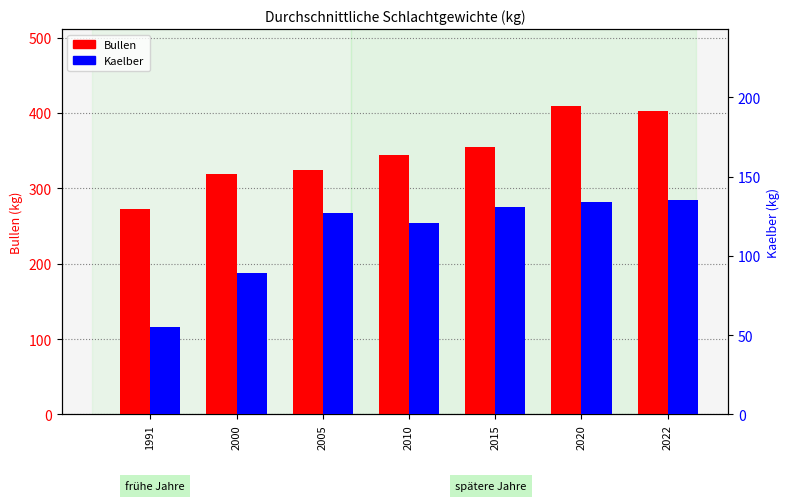

At which label is Bullen closest to 341?

2010